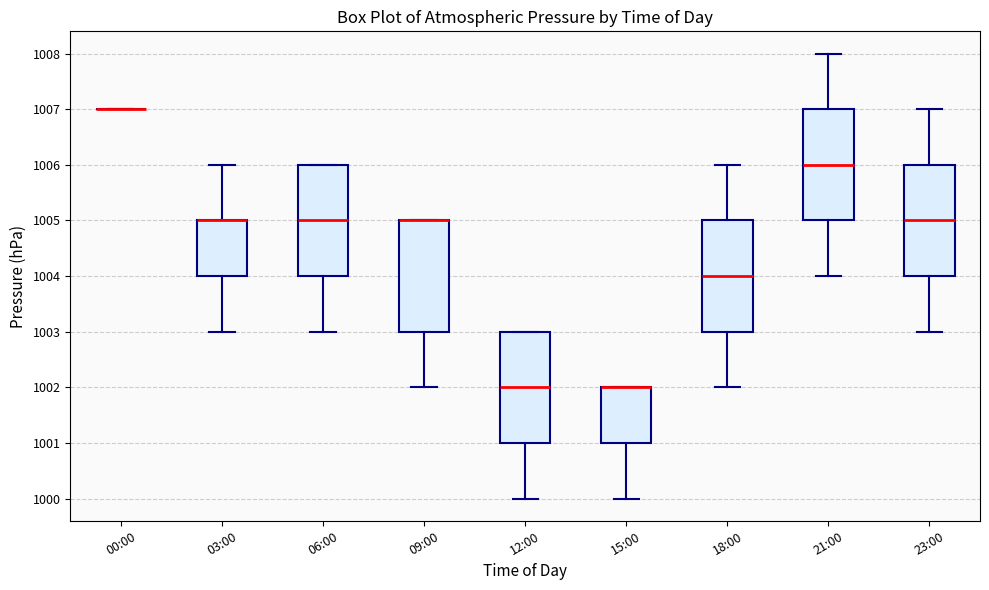

Where is the lower edge of the box for 03:00 on the y-axis? The values are not printed on the chart, so give them approximately, as read against the axis.

1004